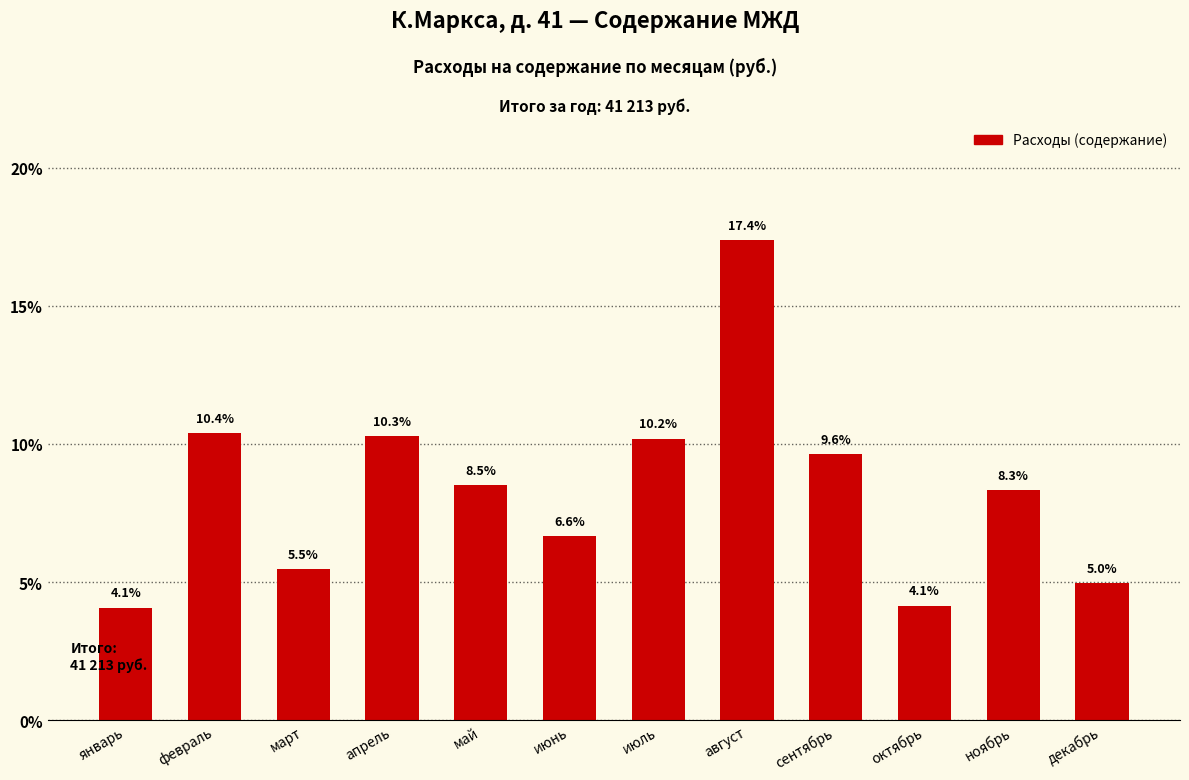

Approximately how many times larger is the value at февраль compared to сентябрь?

1.1